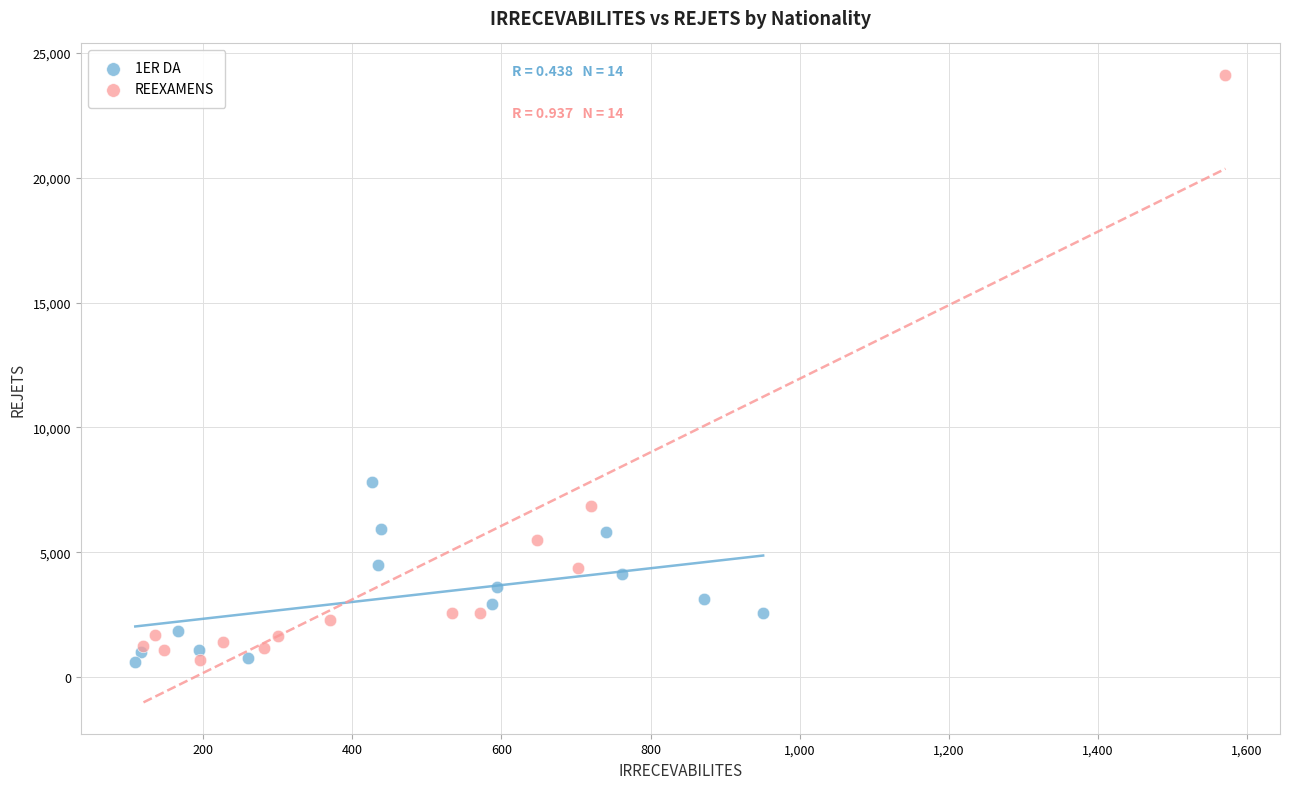

Which series has the widest spread of Y values?

REEXAMENS